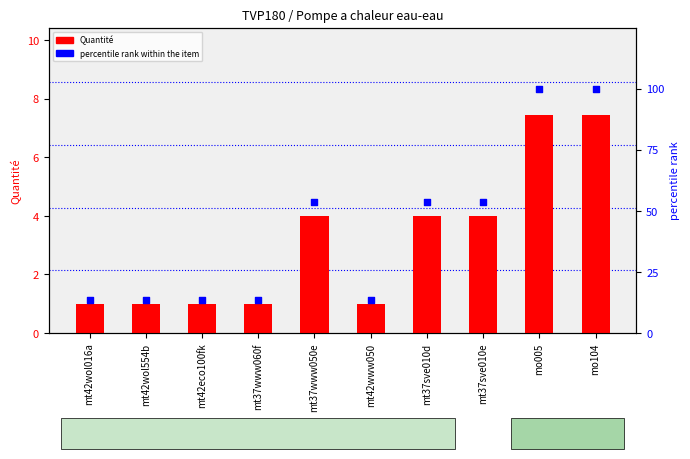

At how many categories does at least one series exceed 13?

10